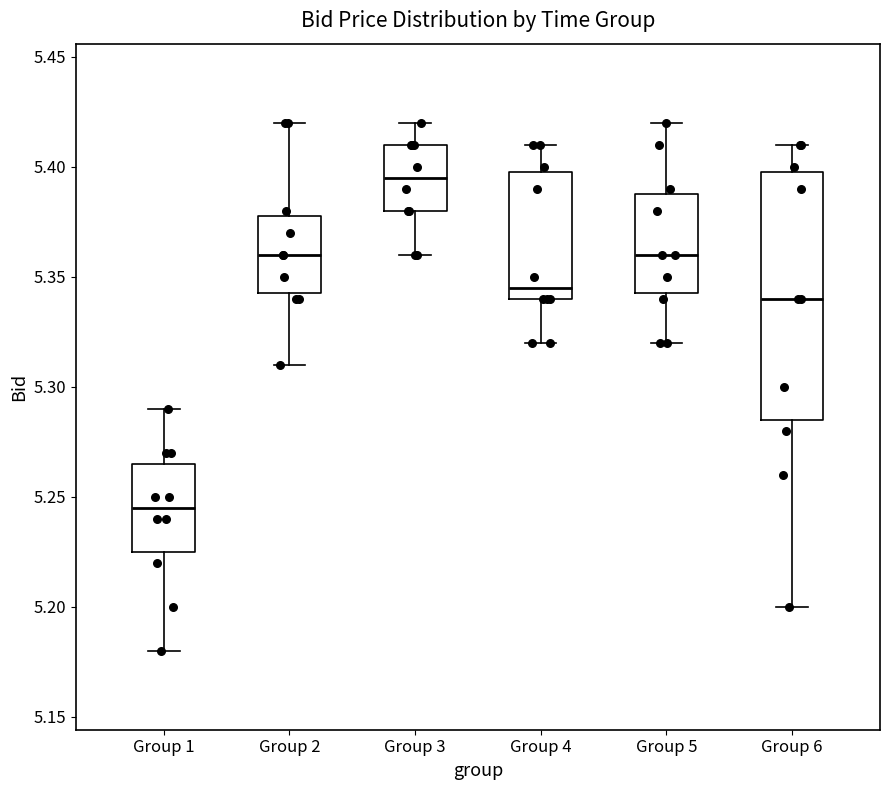

Reading left to right, transcribe this box plot: for each box, give where its median line is, the range the box spans, and where its two whiskers end, as read against the y-axis. The values are not printed on the chart, so give them approximately, as read against the axis.

Group 1: median 5.245, box 5.225 to 5.265, whiskers 5.180 to 5.290
Group 2: median 5.360, box 5.345 to 5.380, whiskers 5.310 to 5.420
Group 3: median 5.395, box 5.380 to 5.410, whiskers 5.360 to 5.420
Group 4: median 5.345, box 5.340 to 5.400, whiskers 5.320 to 5.410
Group 5: median 5.360, box 5.345 to 5.390, whiskers 5.320 to 5.420
Group 6: median 5.340, box 5.285 to 5.400, whiskers 5.200 to 5.410